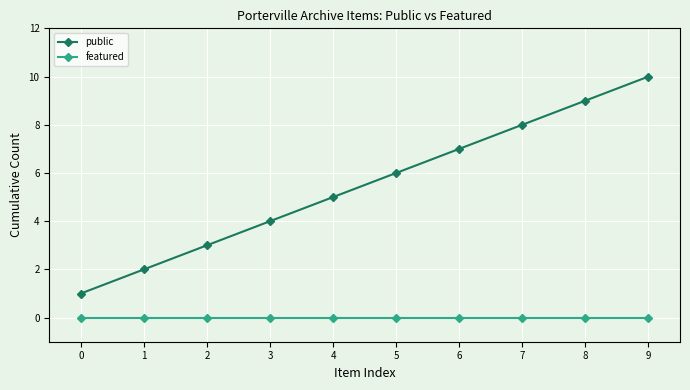

True or false: featured and public cross at least once.

False